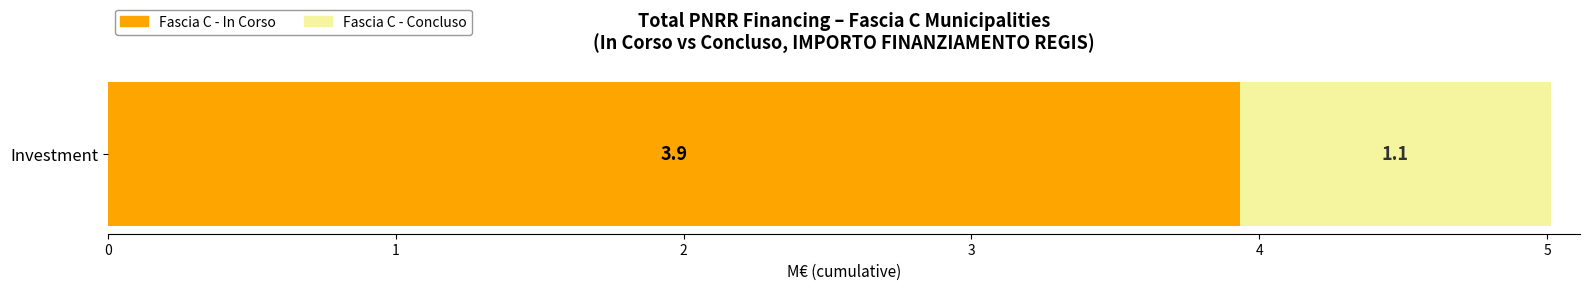

List the labels in order of Fascia C - In Corso value, largest first.

Investment